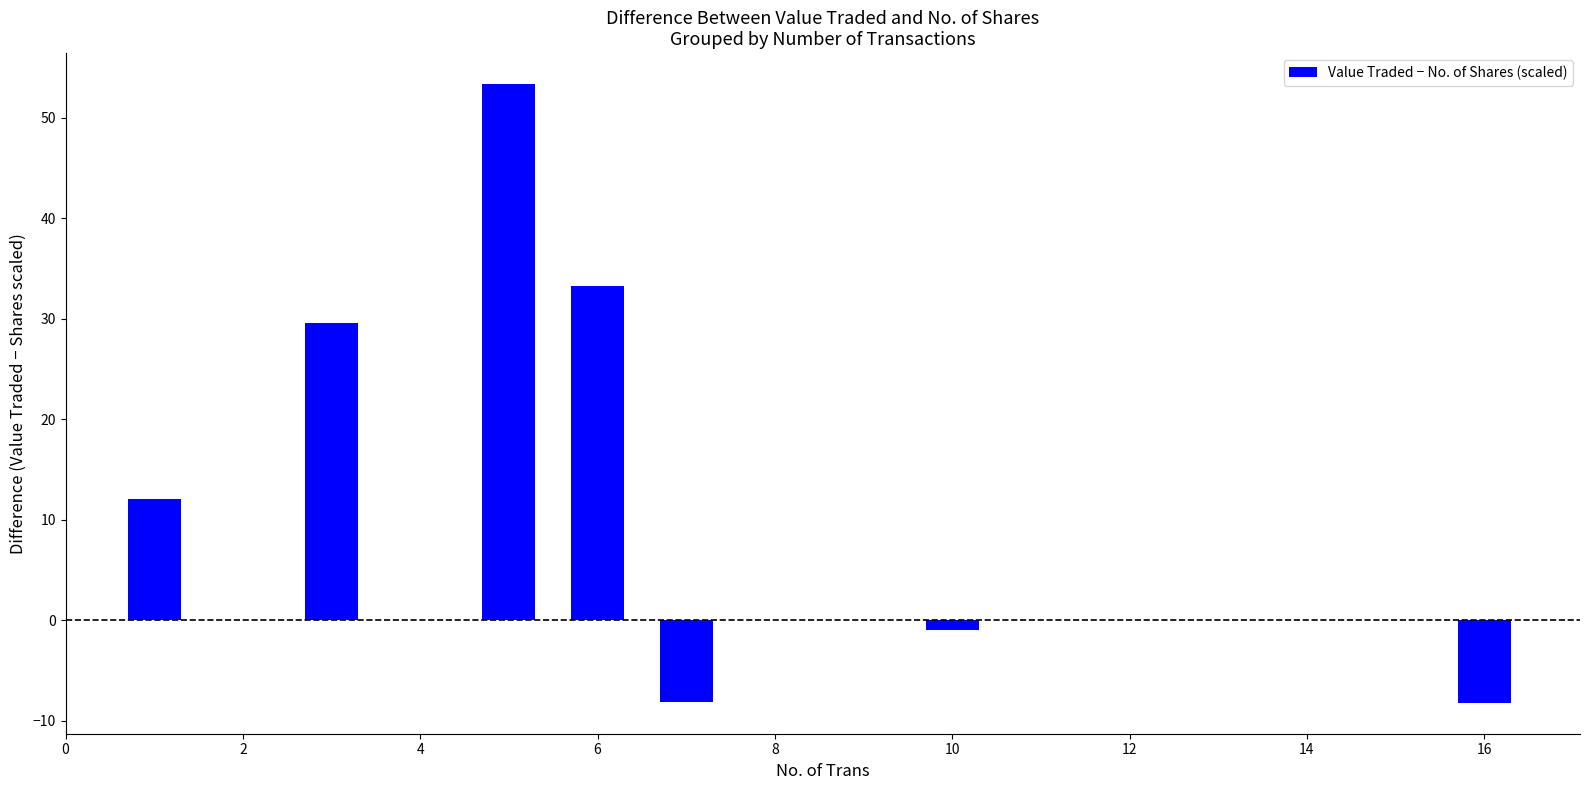

How many distinct data groups are displayed?

1